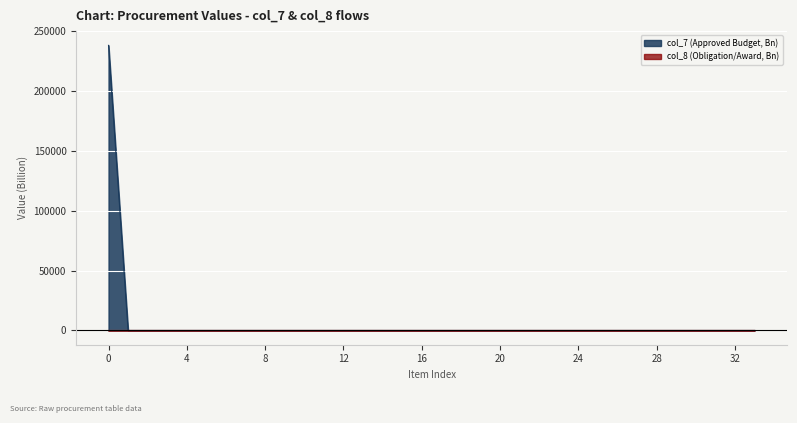

Where is col_8 values nearest to the value 2?

14